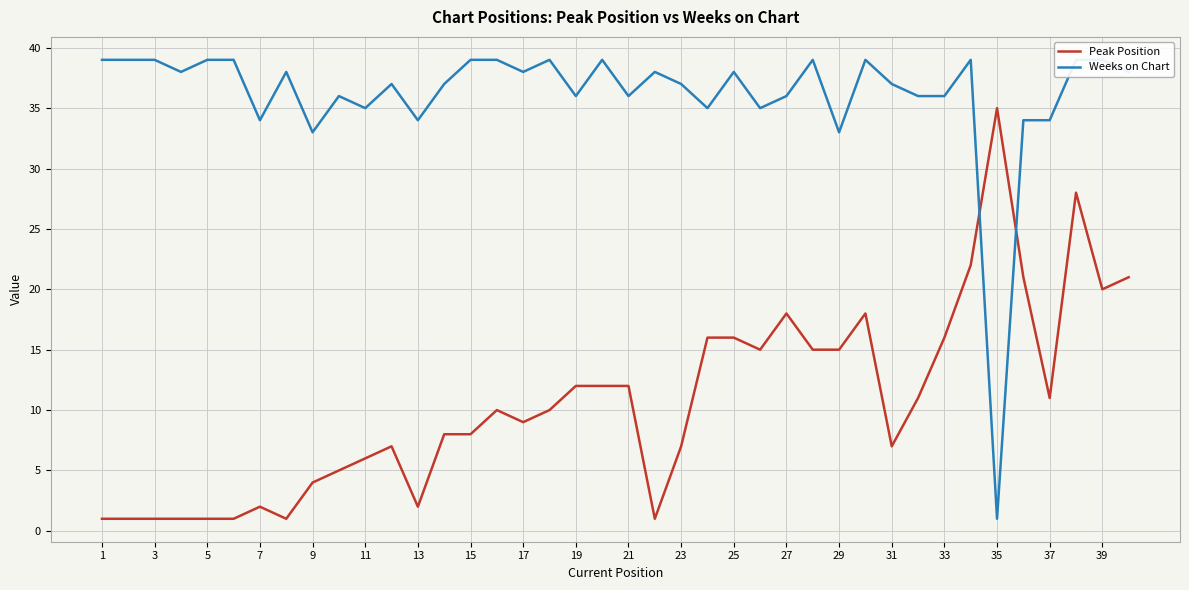

What is the total value across all series at 25?

36